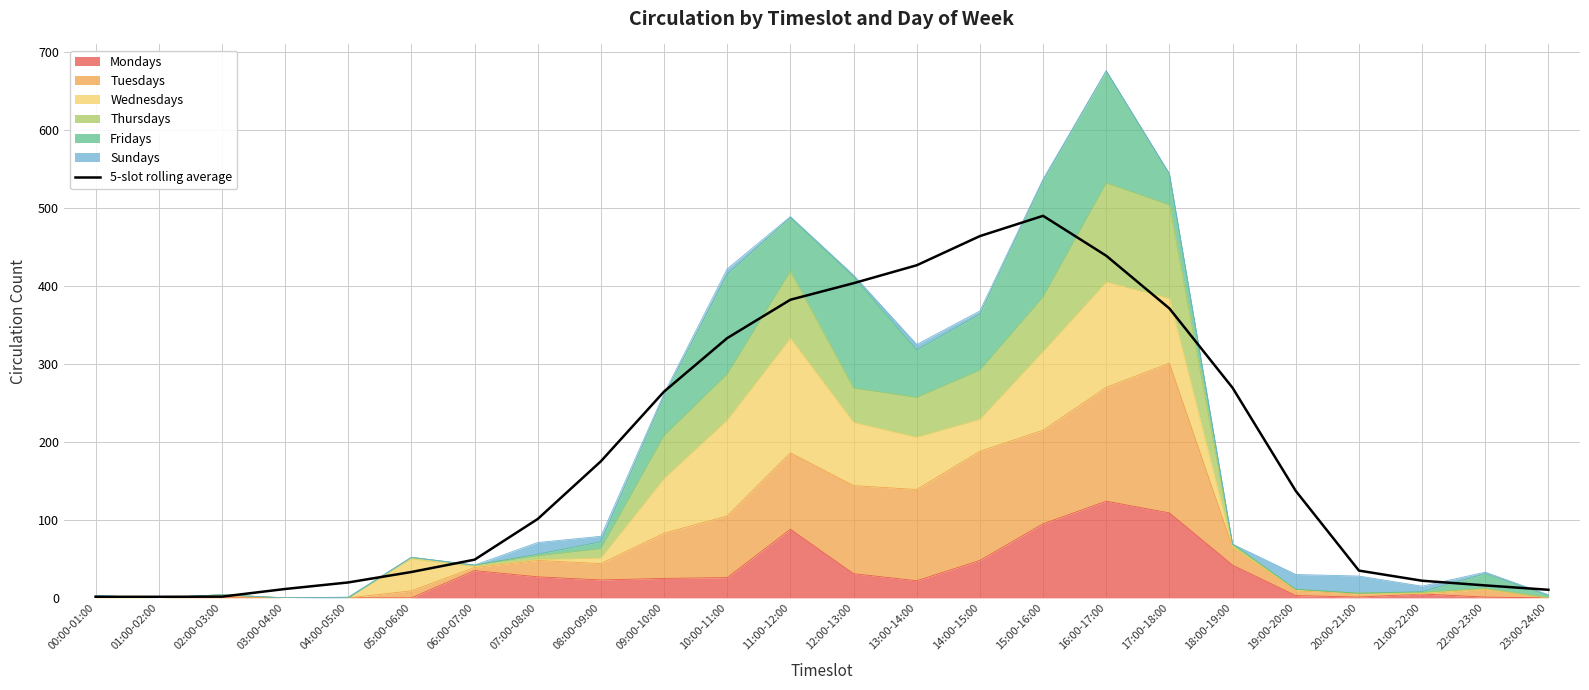

Reading left to right, extract all data points from this chart.

1.4	1.4	1.6	11.4	19.8	33.2	49.0	101.2	175.2	264.6	333.2	382.4	403.6	426.6	464.0	490.0	438.8	371.2	269.4	137.2	35.0	22.0	16.0	10.4